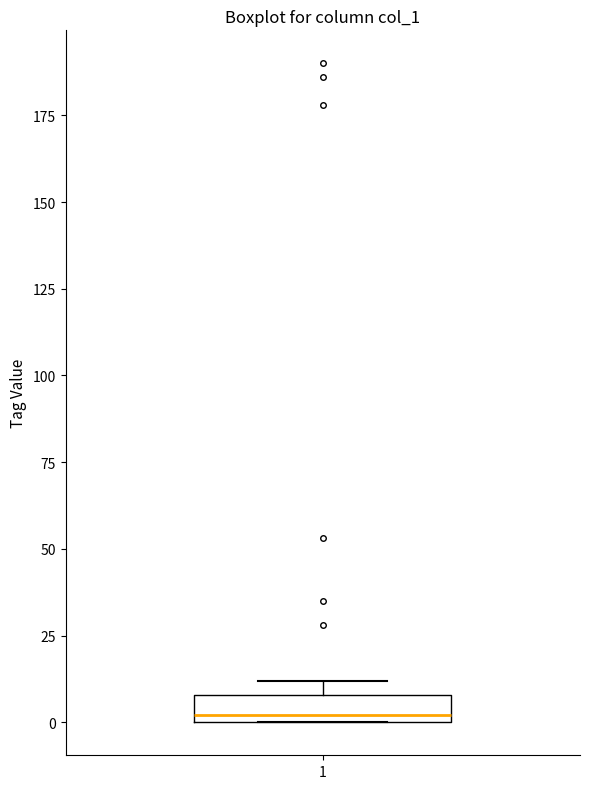

Where is the lower edge of the box at x = 1 on the y-axis? The values are not printed on the chart, so give them approximately, as read against the axis.

0